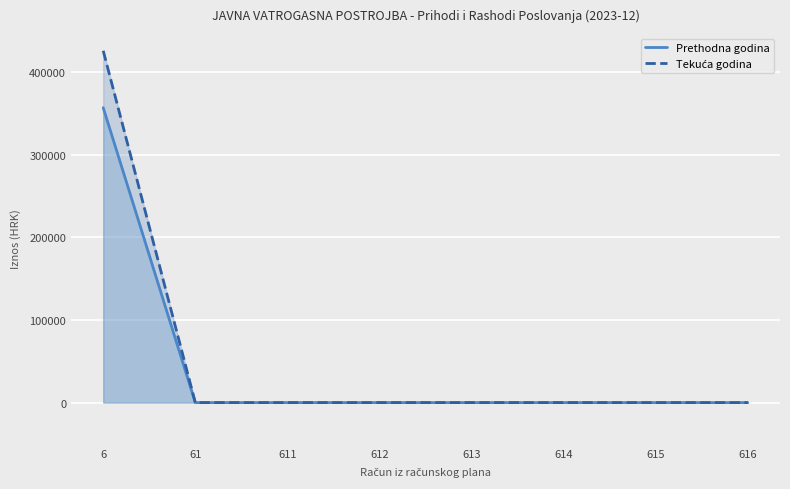

Is it true that Tekuća godina equals -140338.0 at 61?

False